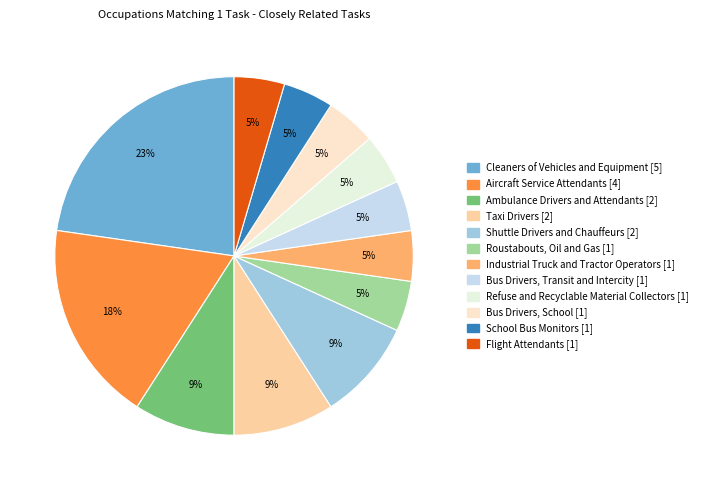

Is Bus Drivers, School the majority of the pie?

No